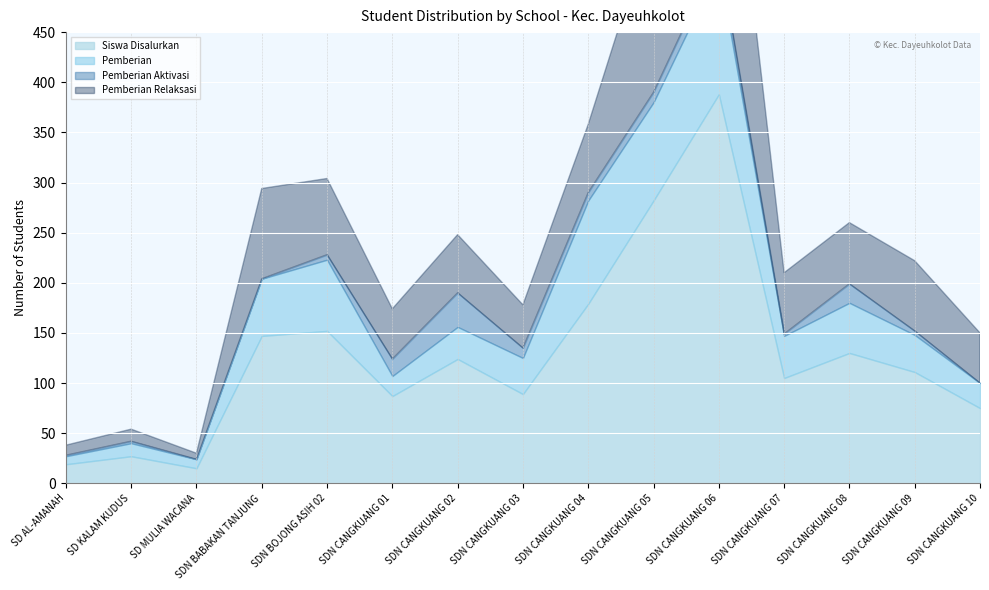

Reading left to right, what are all the values shown in this chart?

Siswa Disalurkan: 19	27	15	147	152	87	124	89	179	282	388	105	130	111	75
Pemberian: 8	13	9	57	71	20	32	36	103	98	127	42	50	37	25
Pemberian Aktivasi: 1	2	0	0	5	17	34	10	8	10	14	2	19	4	0
Pemberian Relaksasi: 10	12	6	90	76	50	58	43	68	174	247	61	61	70	50